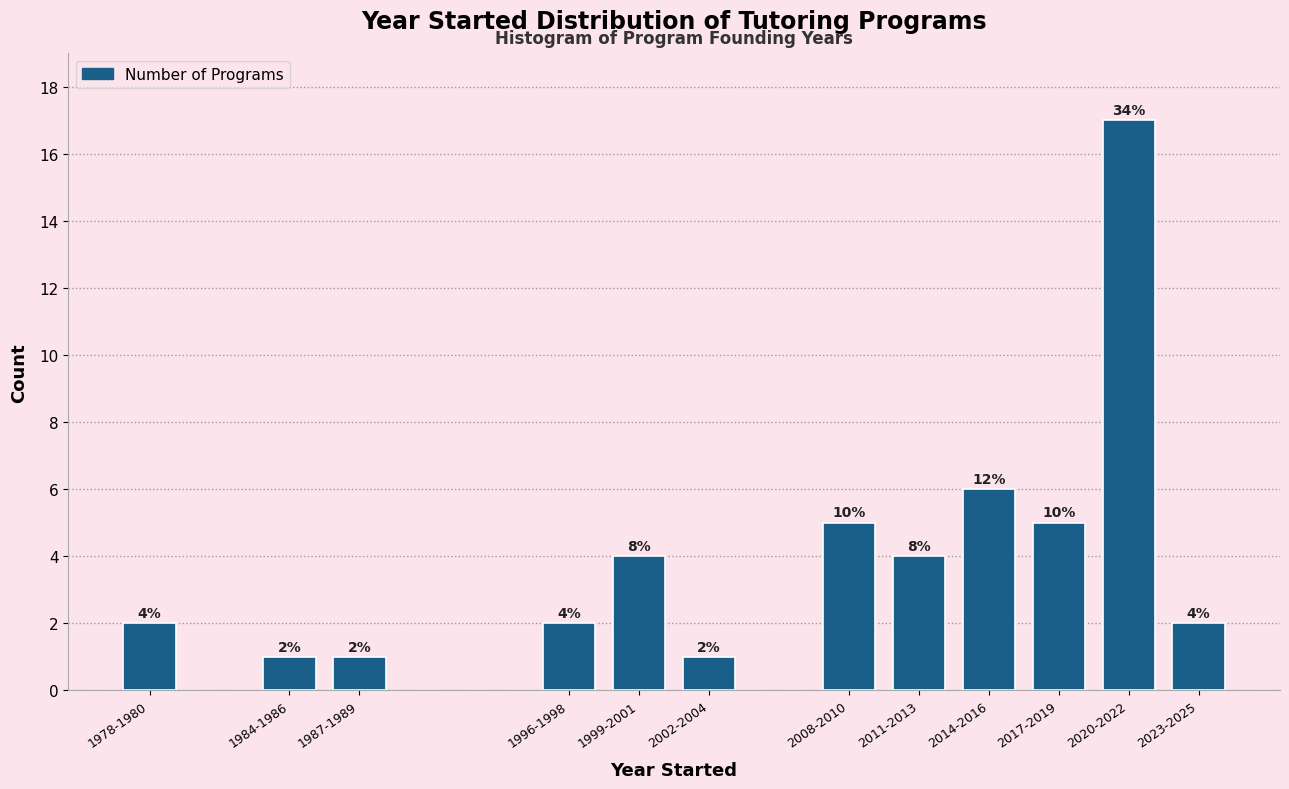

Reading right to left, list all the values displayed in this chart.

2023-2025=2	2020-2022=17	2017-2019=5	2014-2016=6	2011-2013=4	2008-2010=5	2002-2004=1	1999-2001=4	1996-1998=2	1987-1989=1	1984-1986=1	1978-1980=2